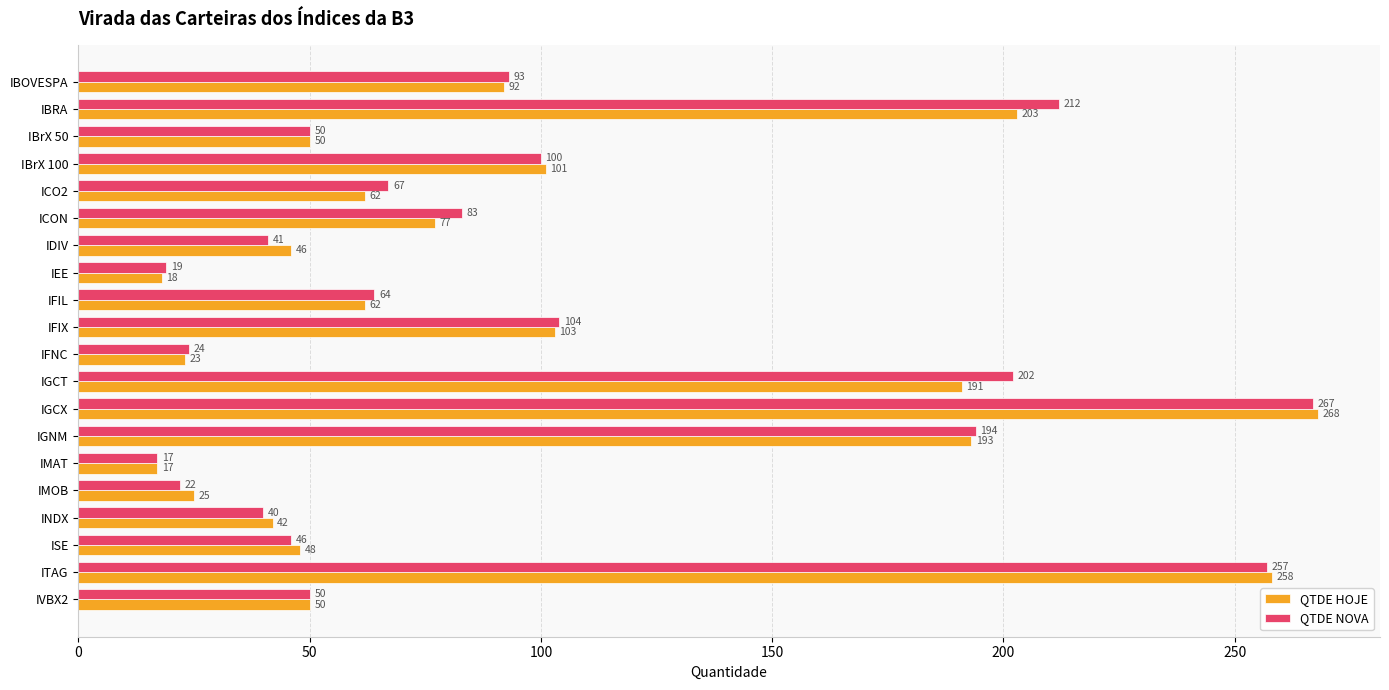

The value of QTDE NOVA at IBrX 50 is 73. True or false?

False